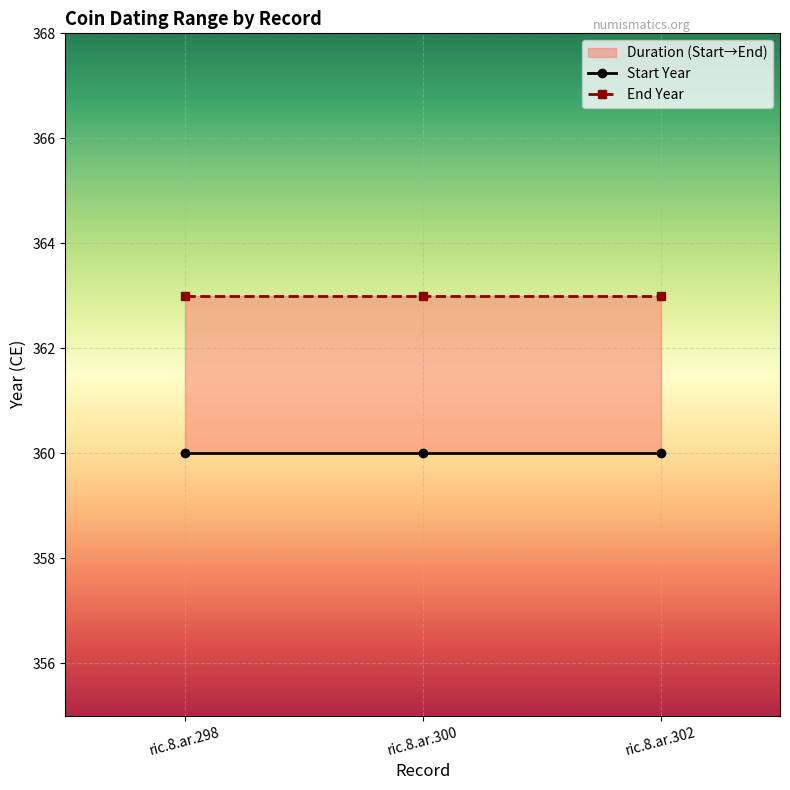

Which has a higher value, ric.8.ar.302 or ric.8.ar.300?

ric.8.ar.302